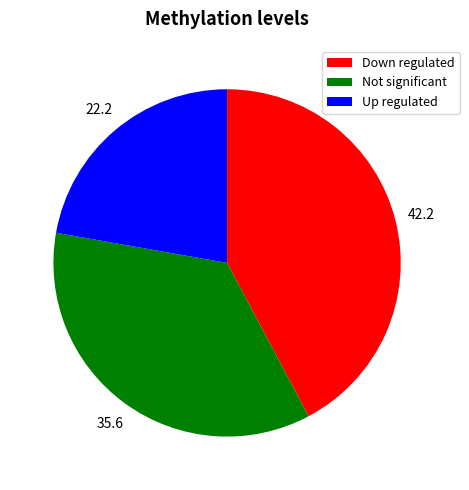

Which slice is the smallest?

Up regulated